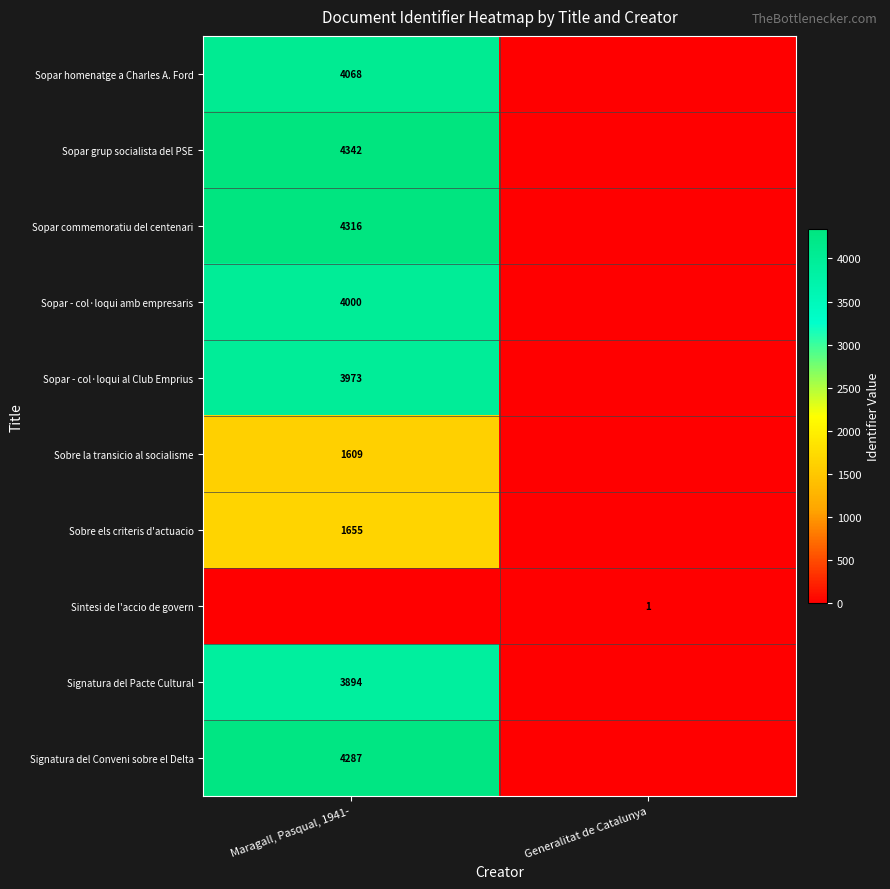

Count the number of categories in the chart.

2